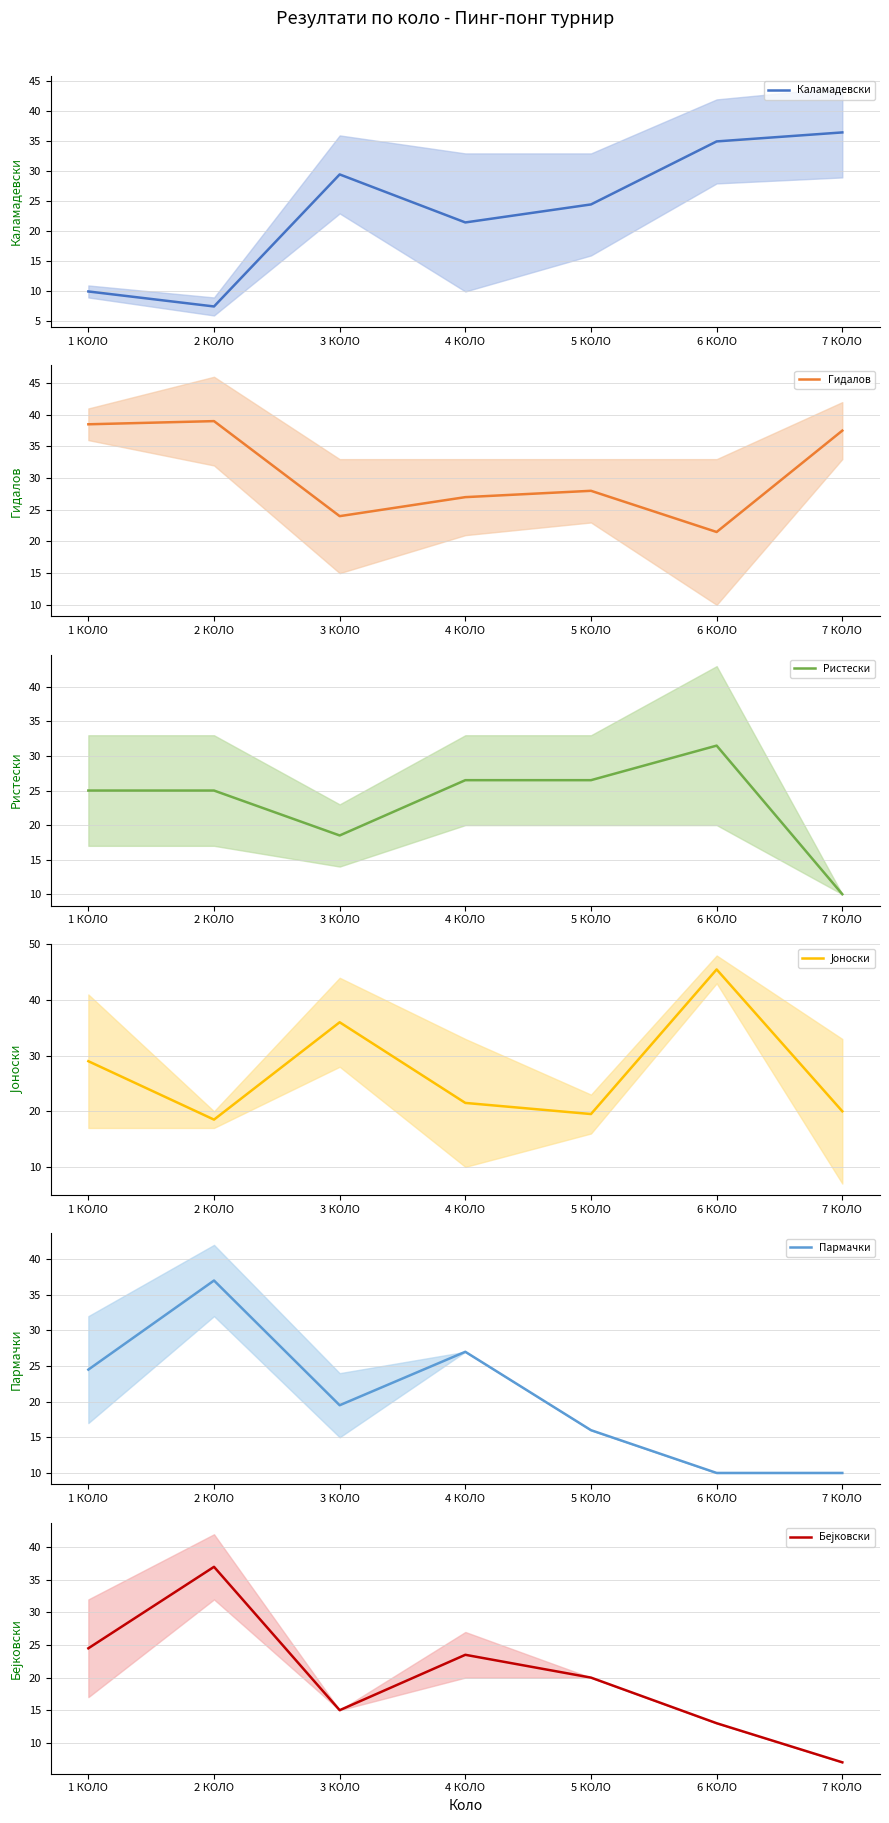

What is the label of the 6th point from the left?

6 КОЛО